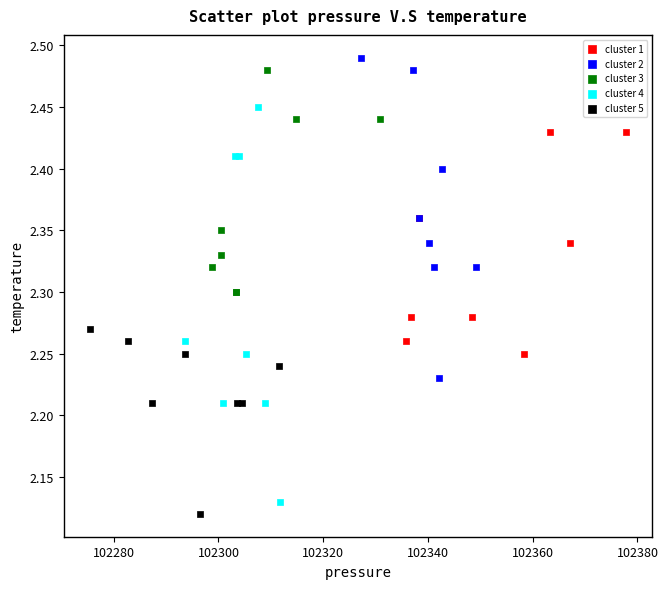

Which series has the largest Y range (max minus min)?

cluster 4